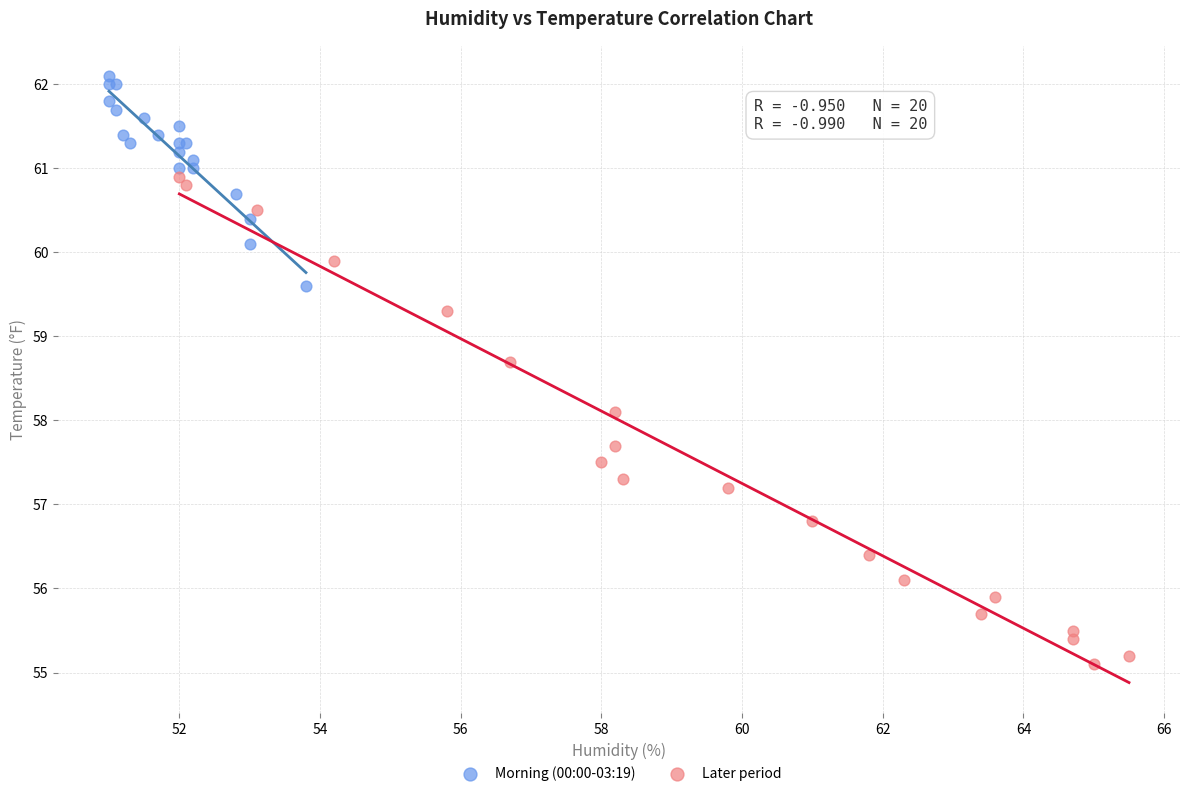

Which series has the widest spread of Y values?

Later period